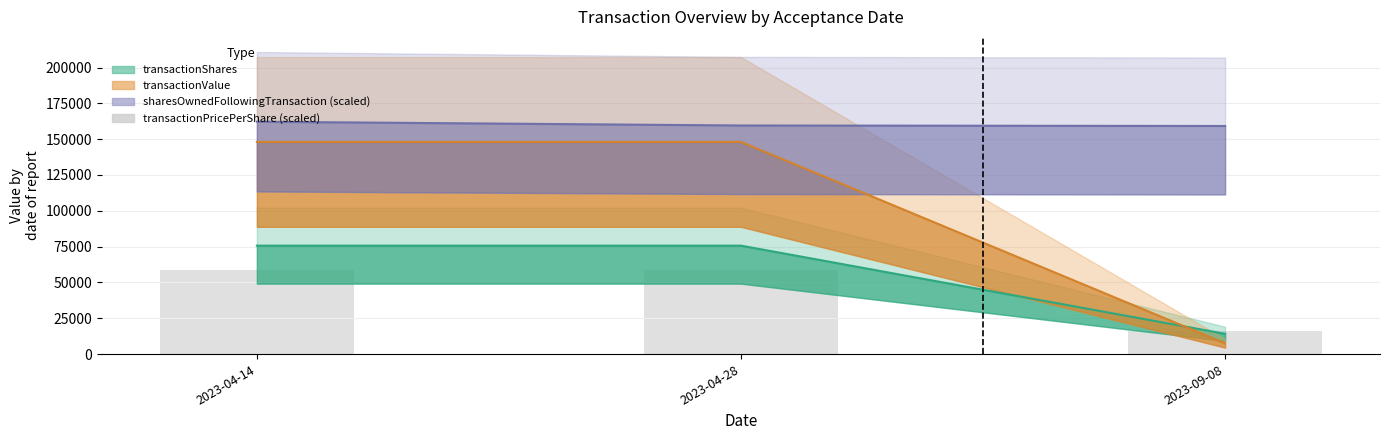

What position from the right is 2023-09-08?

1